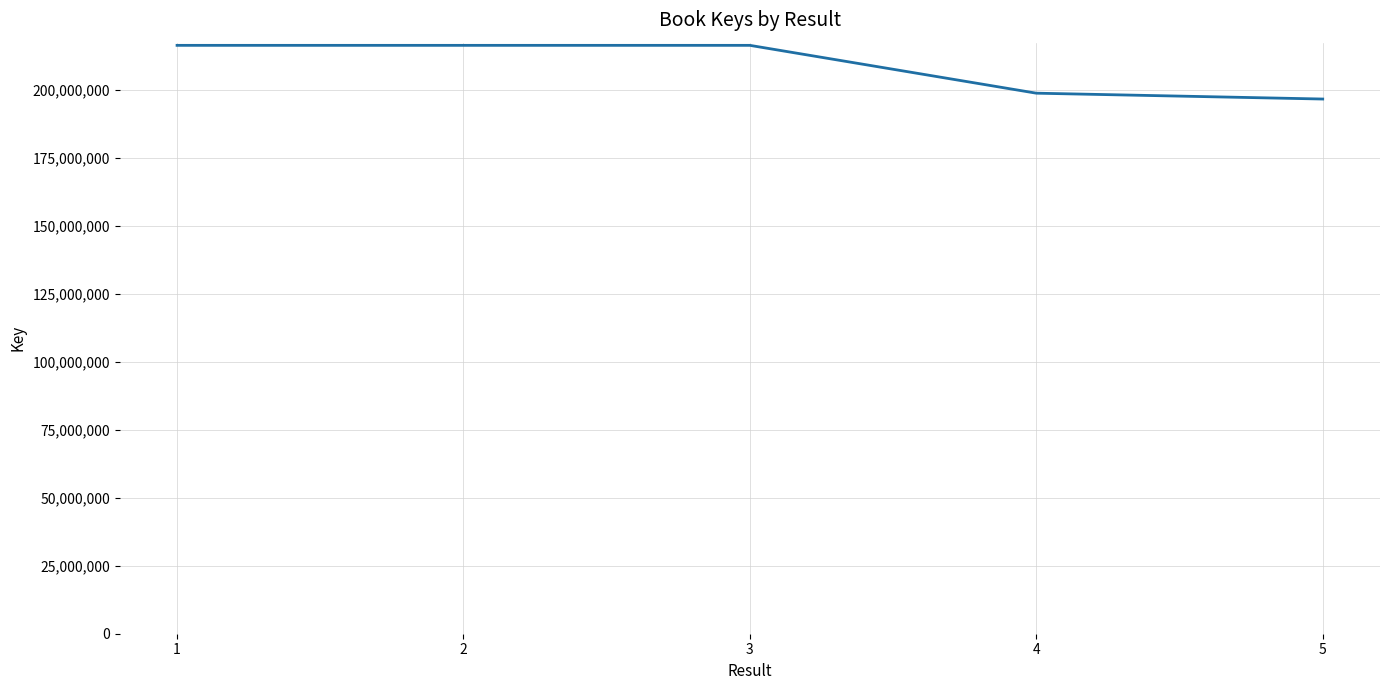

What is the maximum value shown in the chart?

216354707